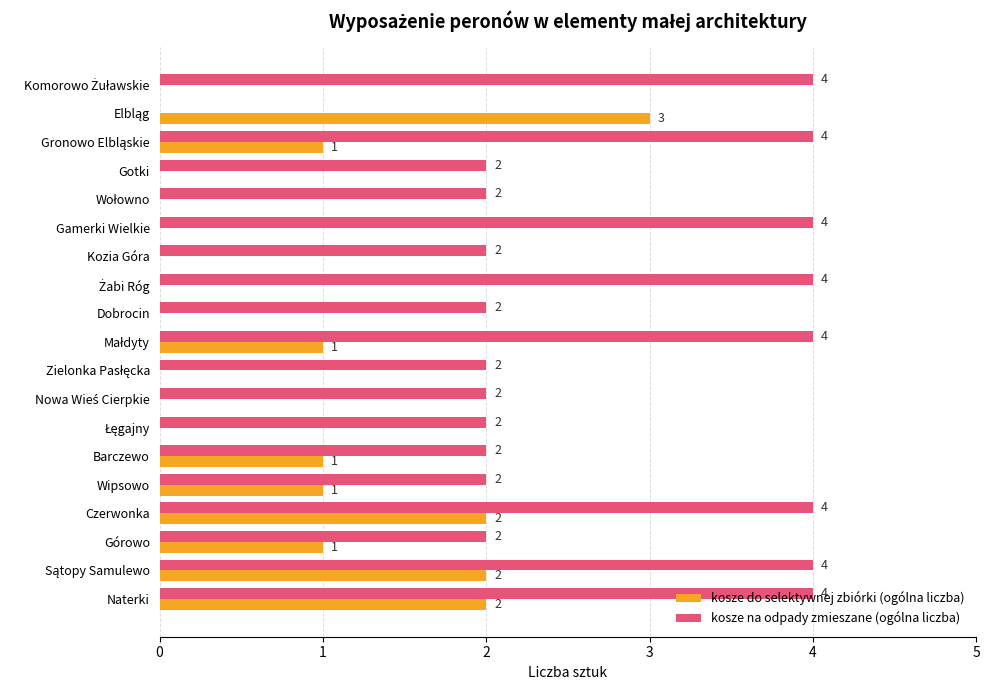

Which series has the largest total across all categories?

kosze na odpady zmieszane (ogólna liczba)